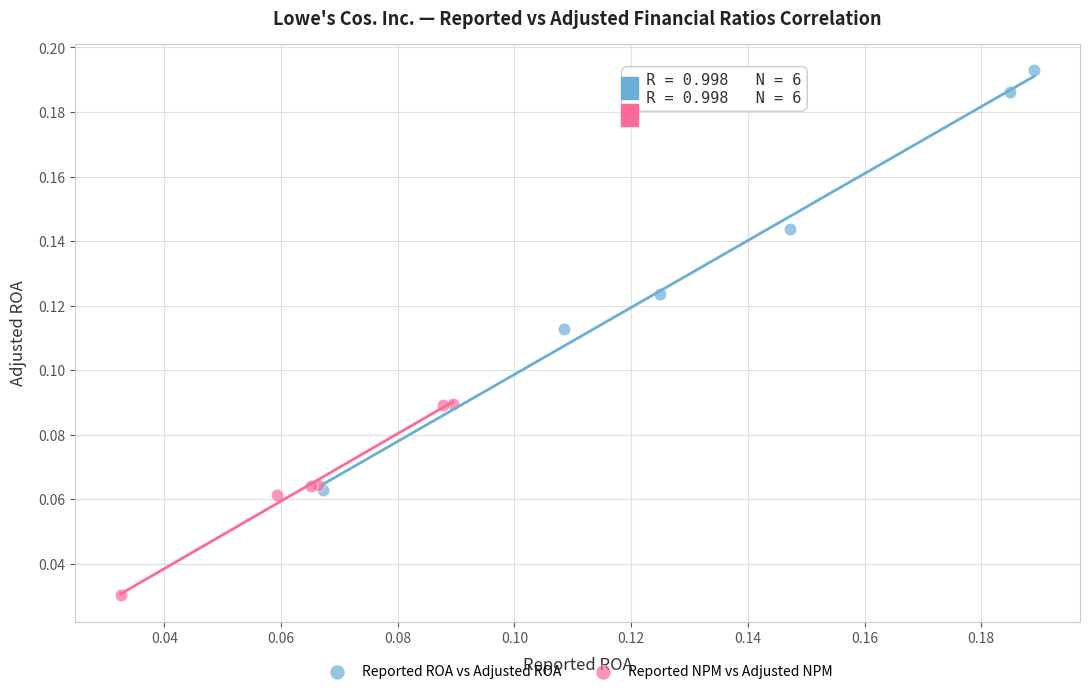

Which series reaches the maximum Y coordinate?

Reported ROA vs Adjusted ROA